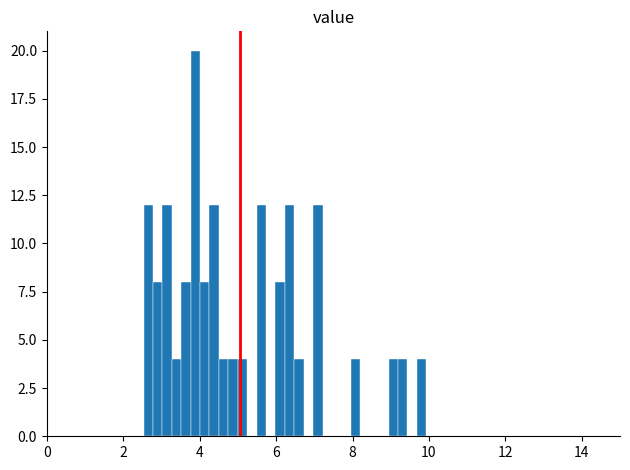

Around what value on the x-axis is the tallest bar? Give the approximate position of its centre, as read against the axis.

3.8